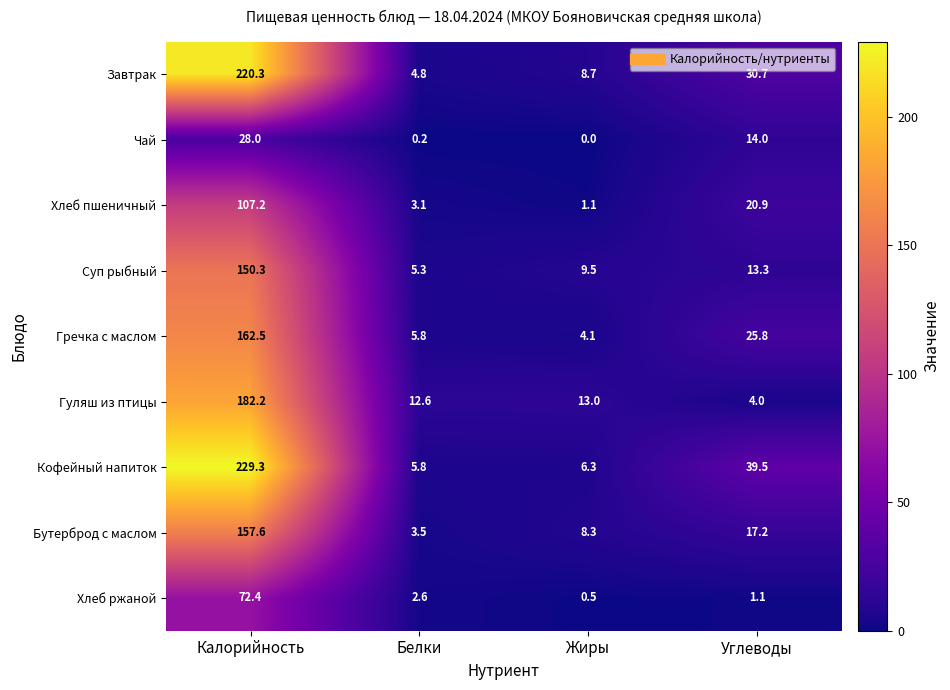

What is the sum of the Суп рыбный values at Белки and Калорийность?

155.6